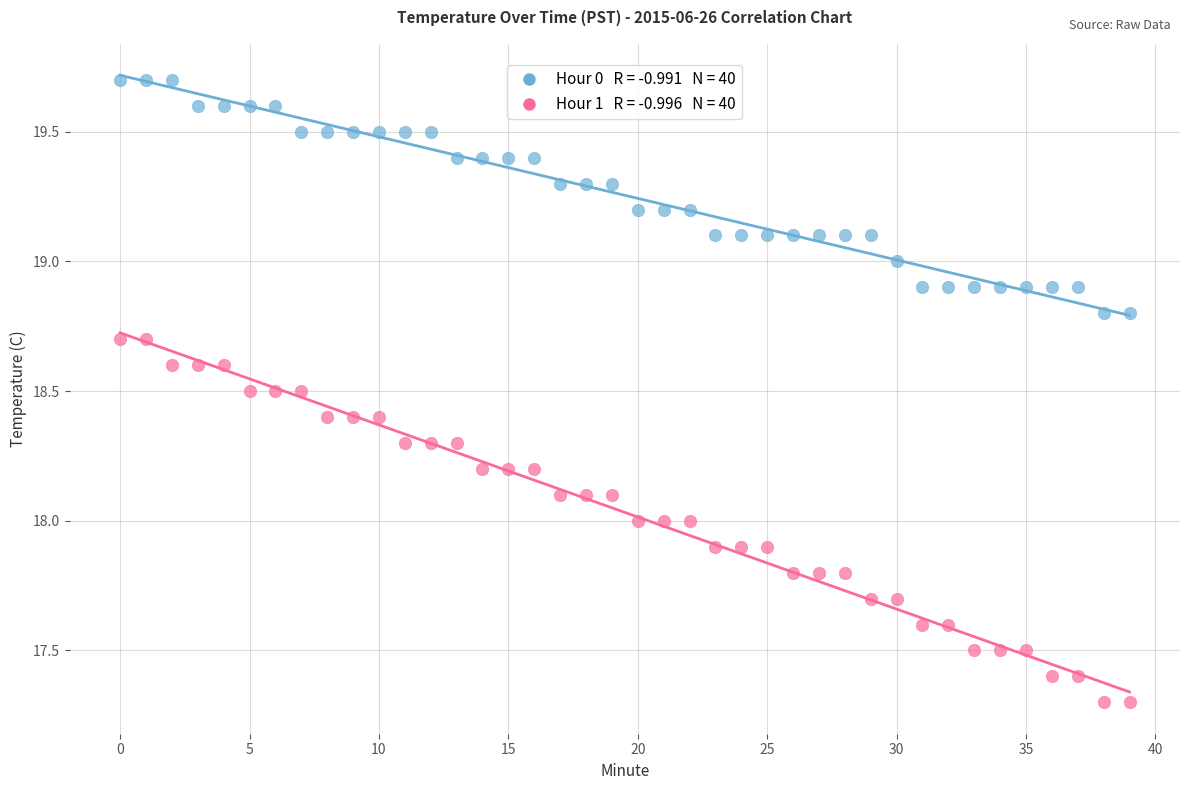

Across all data points, what is the range of Y values (max minus min)?

2.4